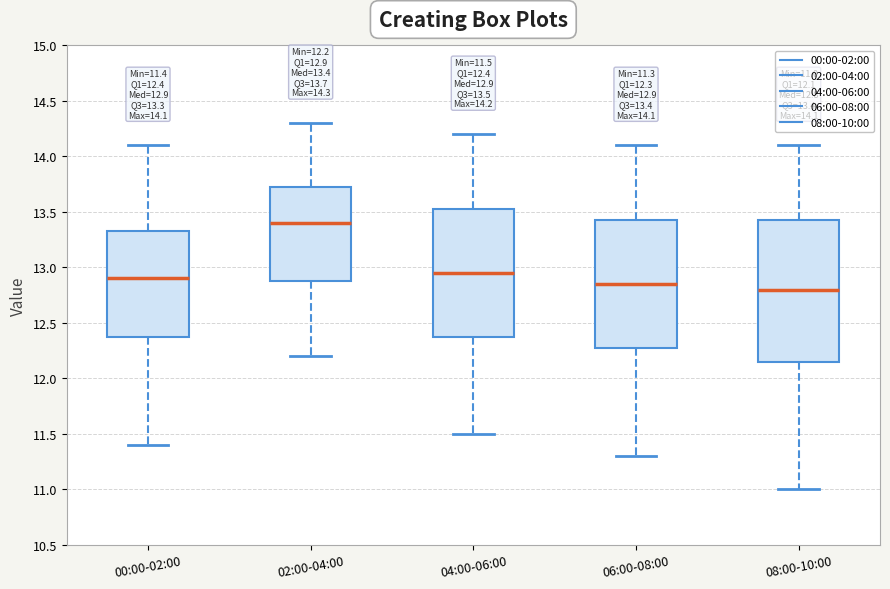

Which box's median line is the highest?

02:00-04:00